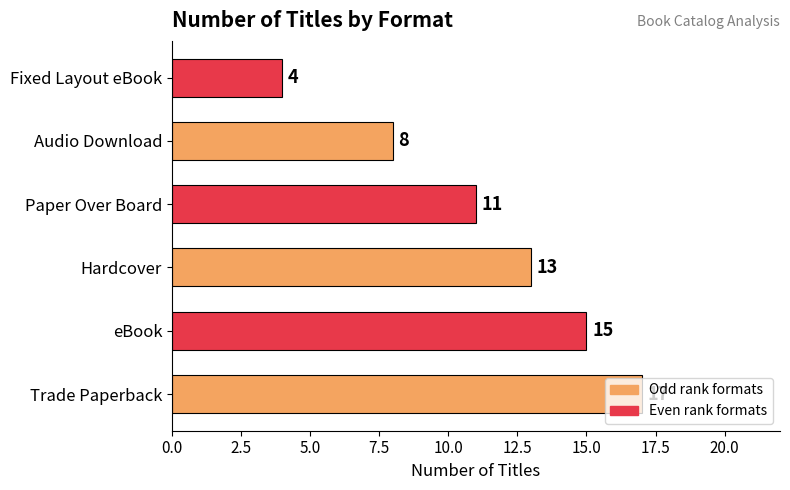

Is it true that the value at eBook is 4?

False